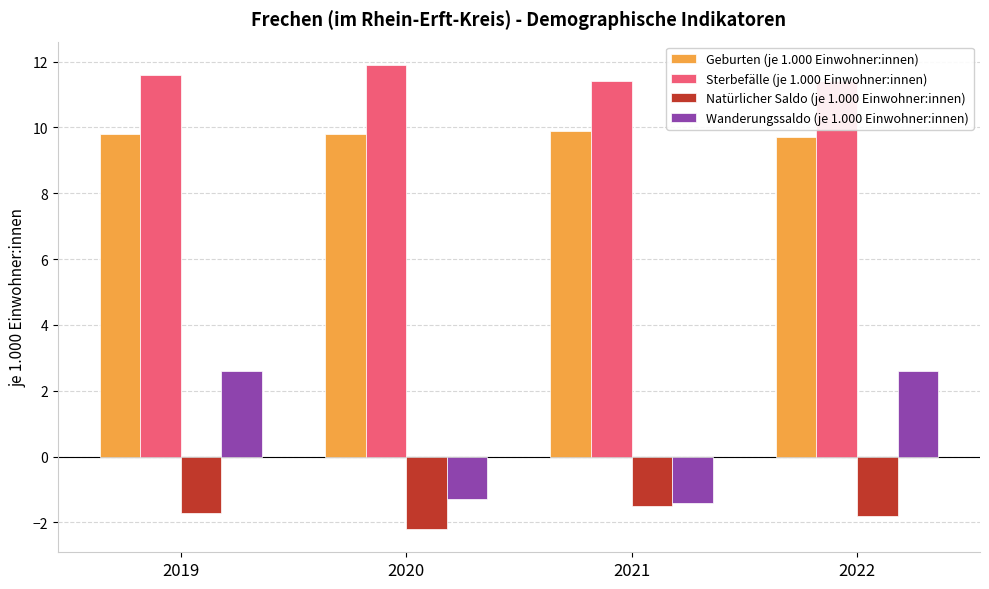

Is the value of Geburten (je 1.000 Einwohner:innen) at 2019 greater than the value of Sterbefälle (je 1.000 Einwohner:innen) at 2022?

No